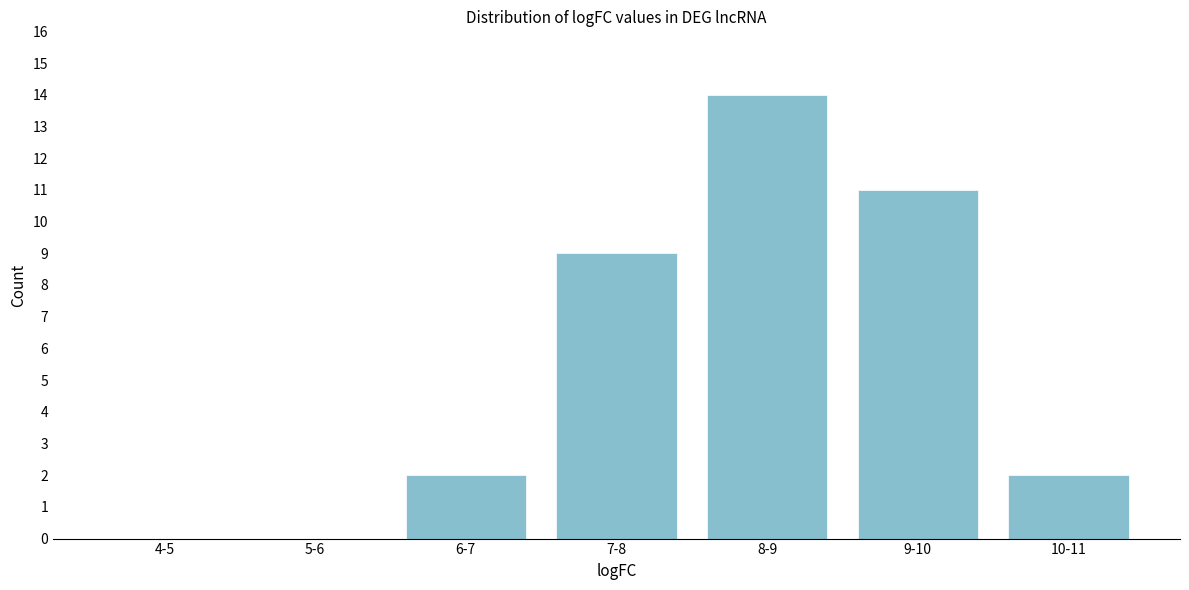

Reading right to left, extract all data points from this chart.

10-11=2	9-10=11	8-9=14	7-8=9	6-7=2	5-6=0	4-5=0